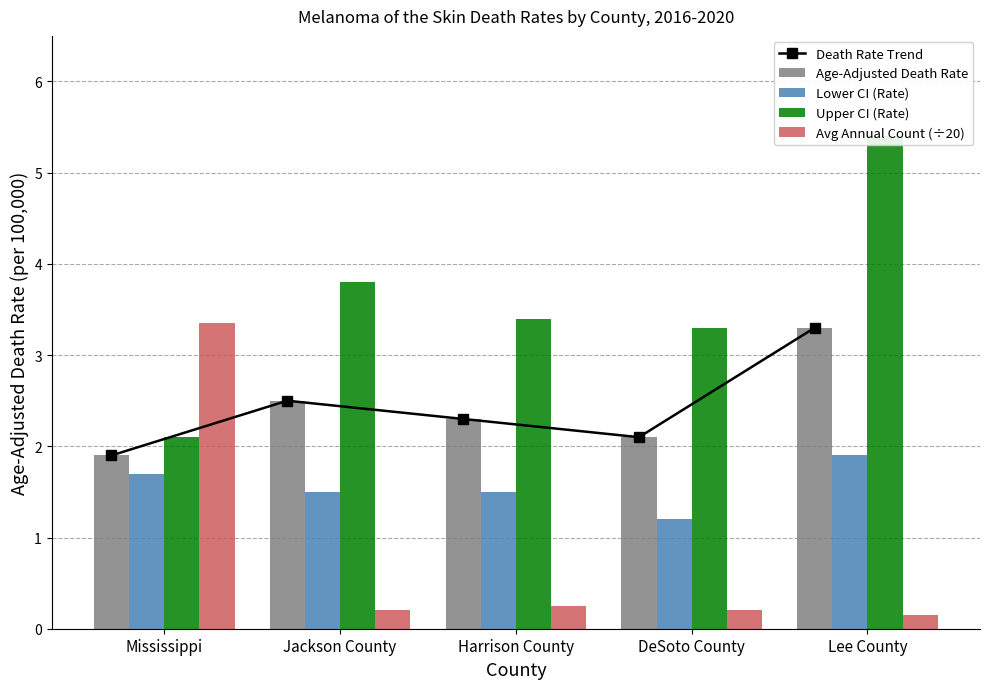

What is the label of the 5th bar from the left?

Lee County